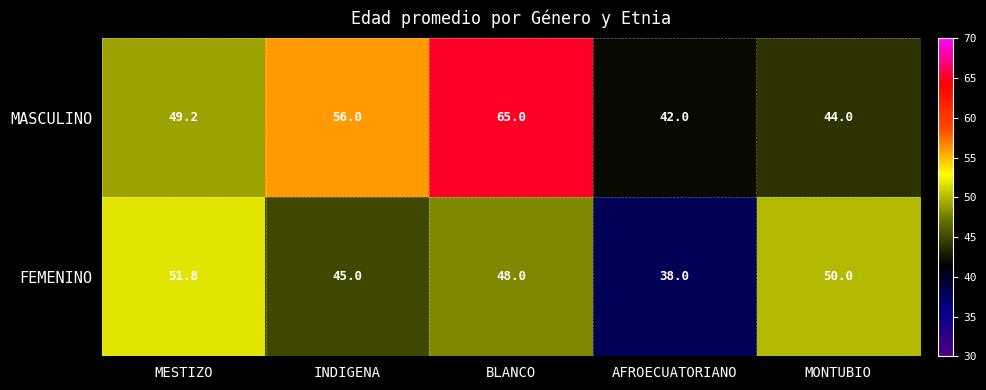

True or false: FEMENINO has a value of 38.0 at AFROECUATORIANO.

True